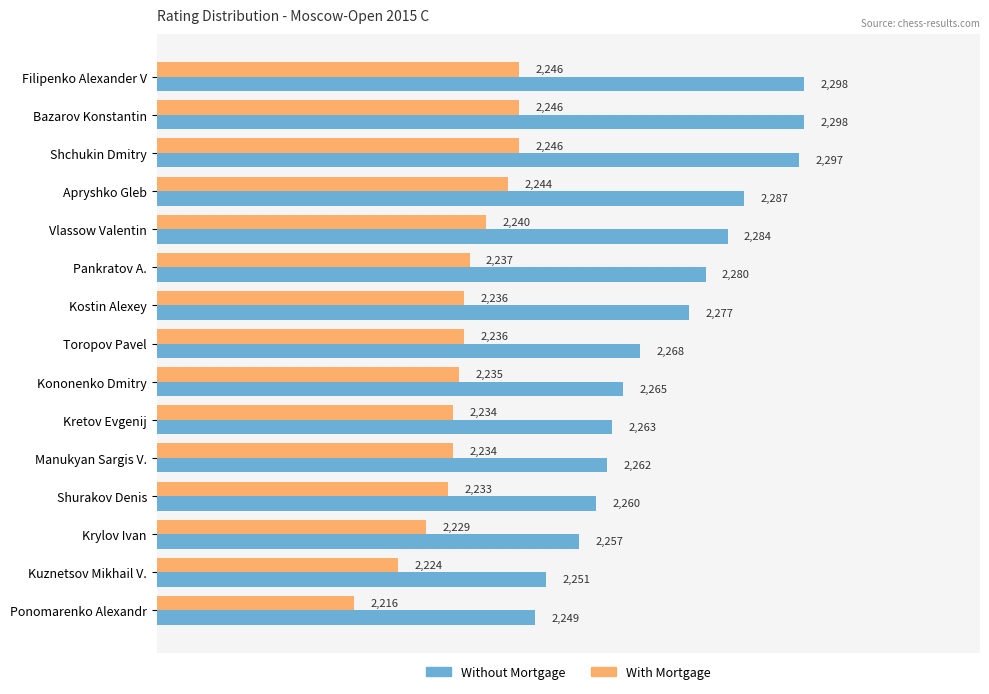

The Without Mortgage series shows 2298 at Bazarov Konstantin. True or false?

True